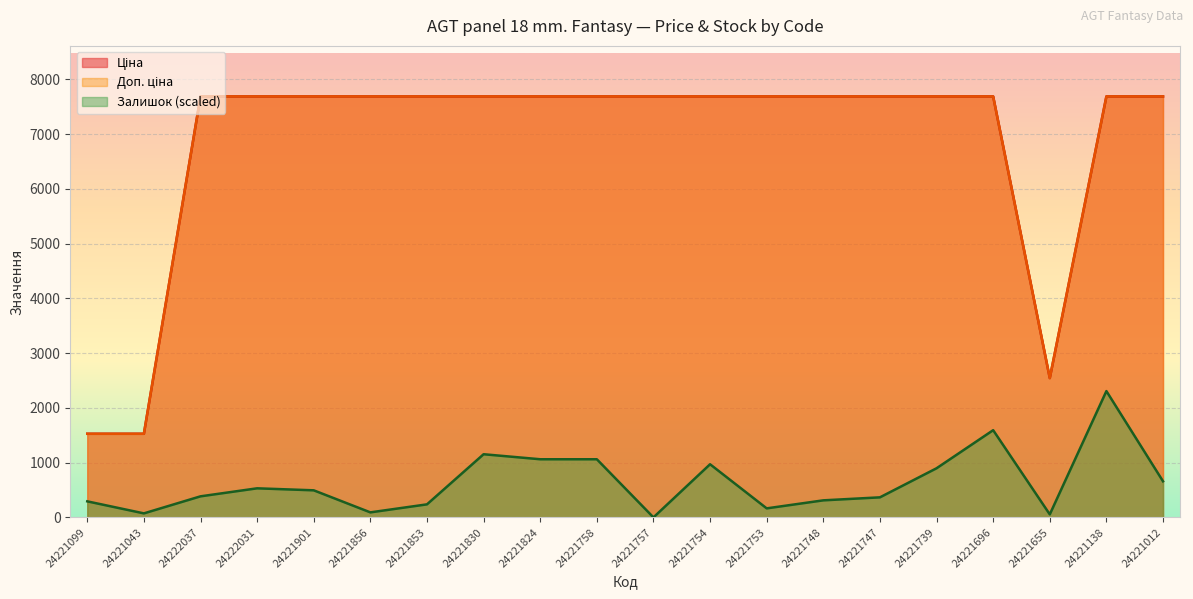

True or false: Ціна and Залишок cross at least once.

False